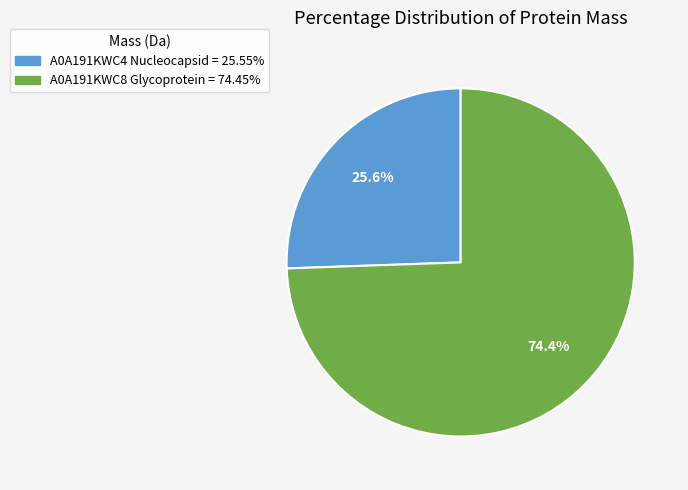

Combined, what portion of the pie is A0A191KWC8 Glycoprotein and A0A191KWC4 Nucleocapsid?

100.0%